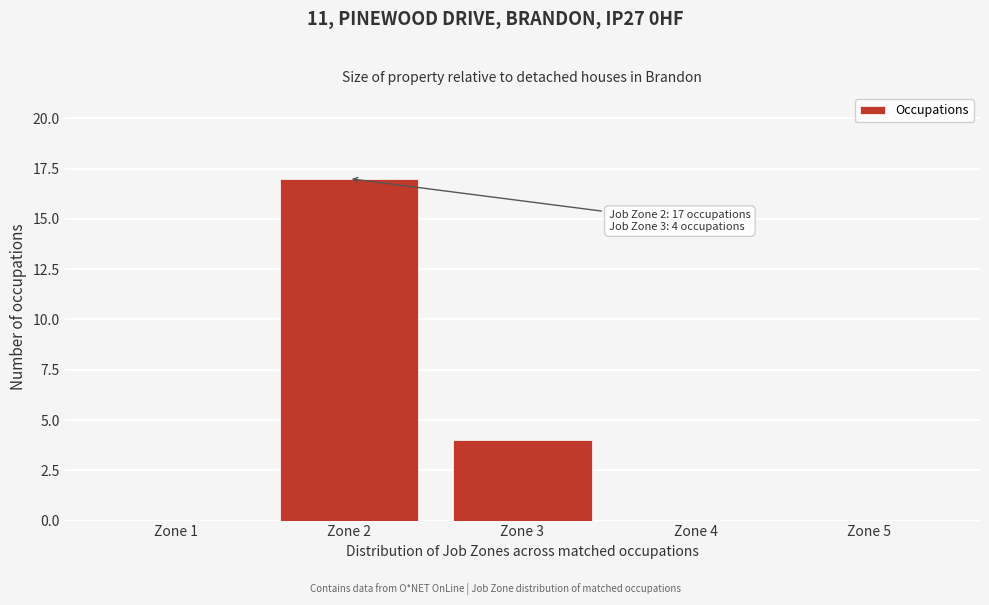

Which range on the x-axis has the tallest bar?

1.5 to 2.5